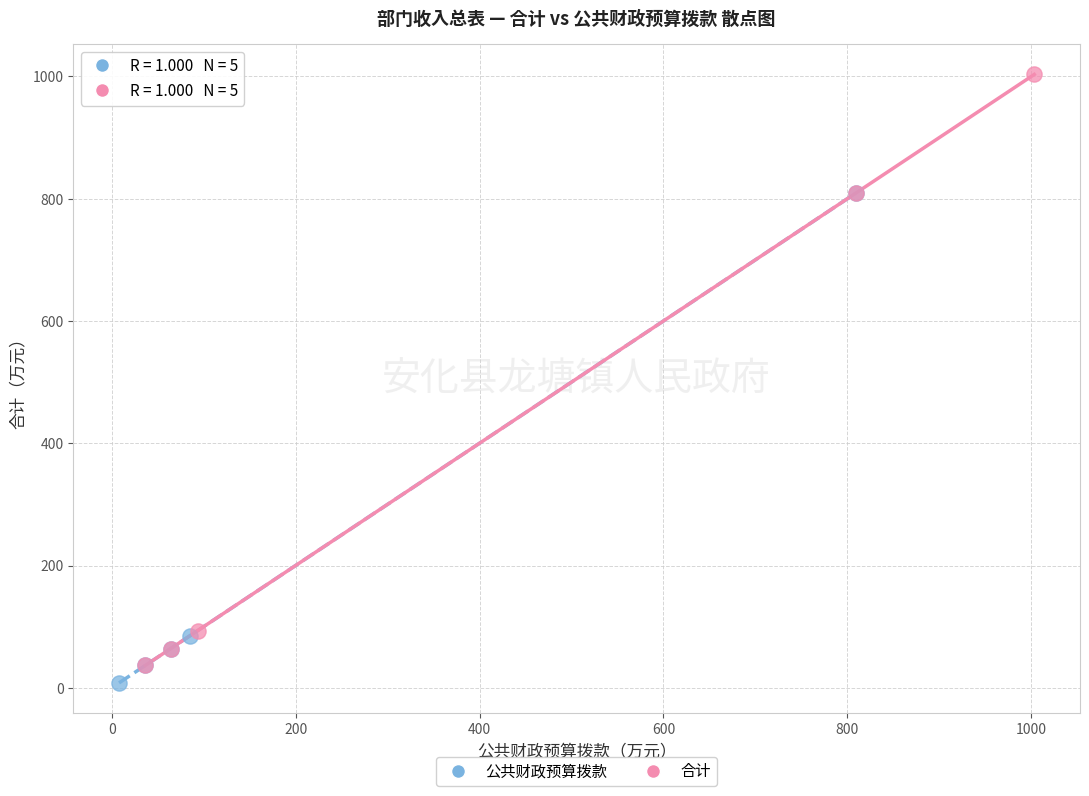

What are all the series names shown in the legend?

公共财政预算拨款, 合计